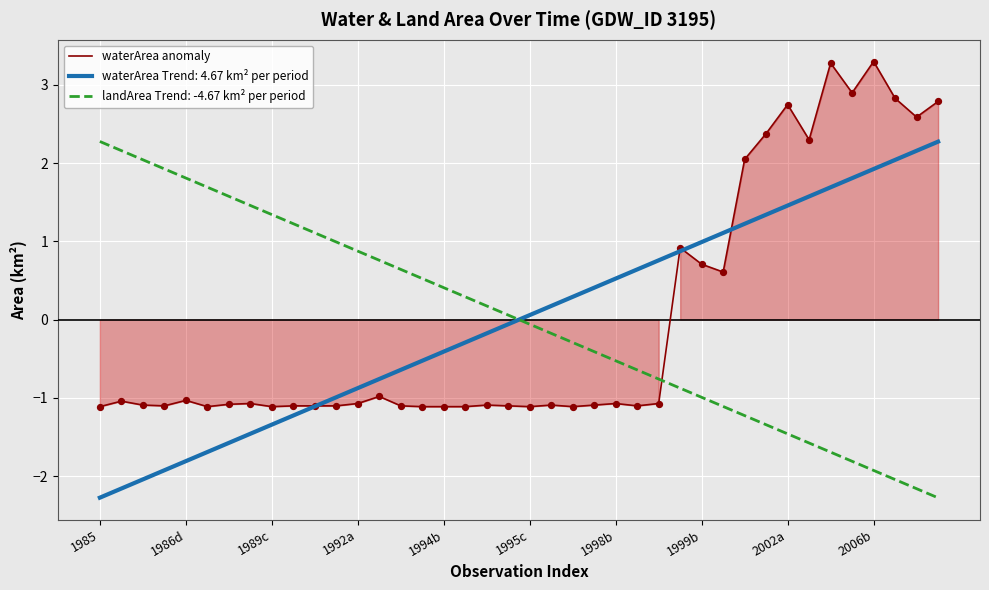

Between 25 and 10, which is larger?

25